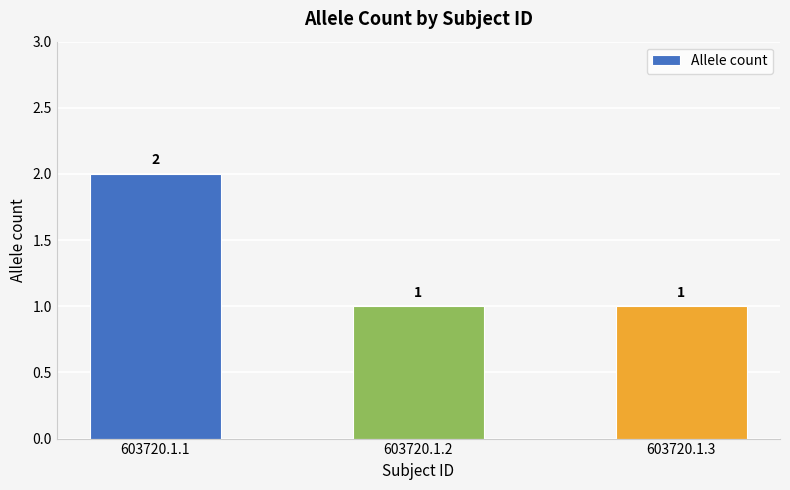

At which category does the chart reach its peak across all series?

603720.1.1